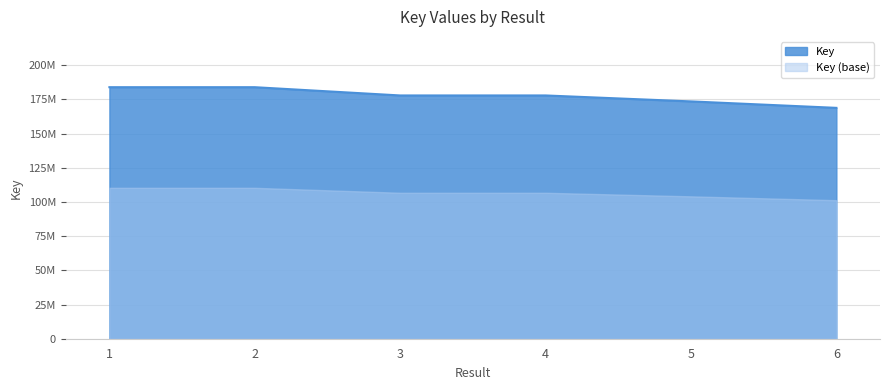

True or false: the data shows 183960862 at 1.

True